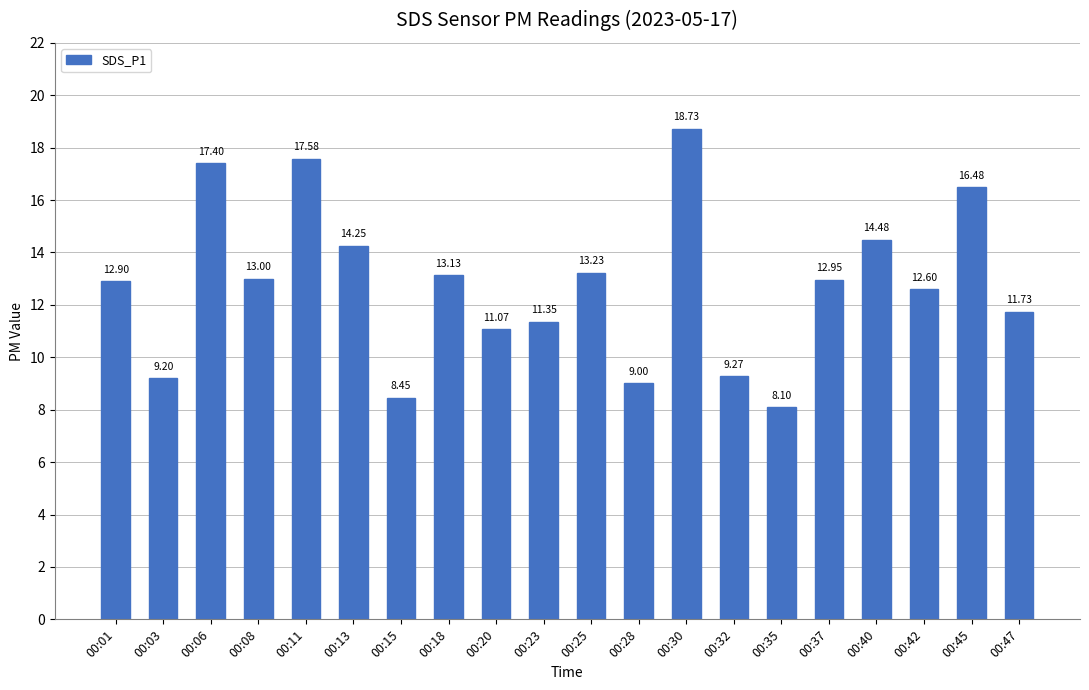

What is the sum of the values at 00:35 and 00:20?

19.2